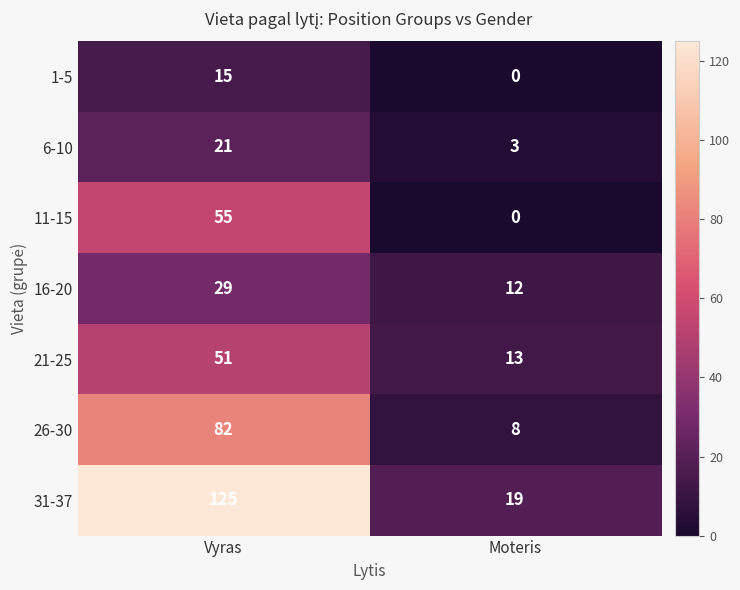

What is the sum of all 21-25 values?

64